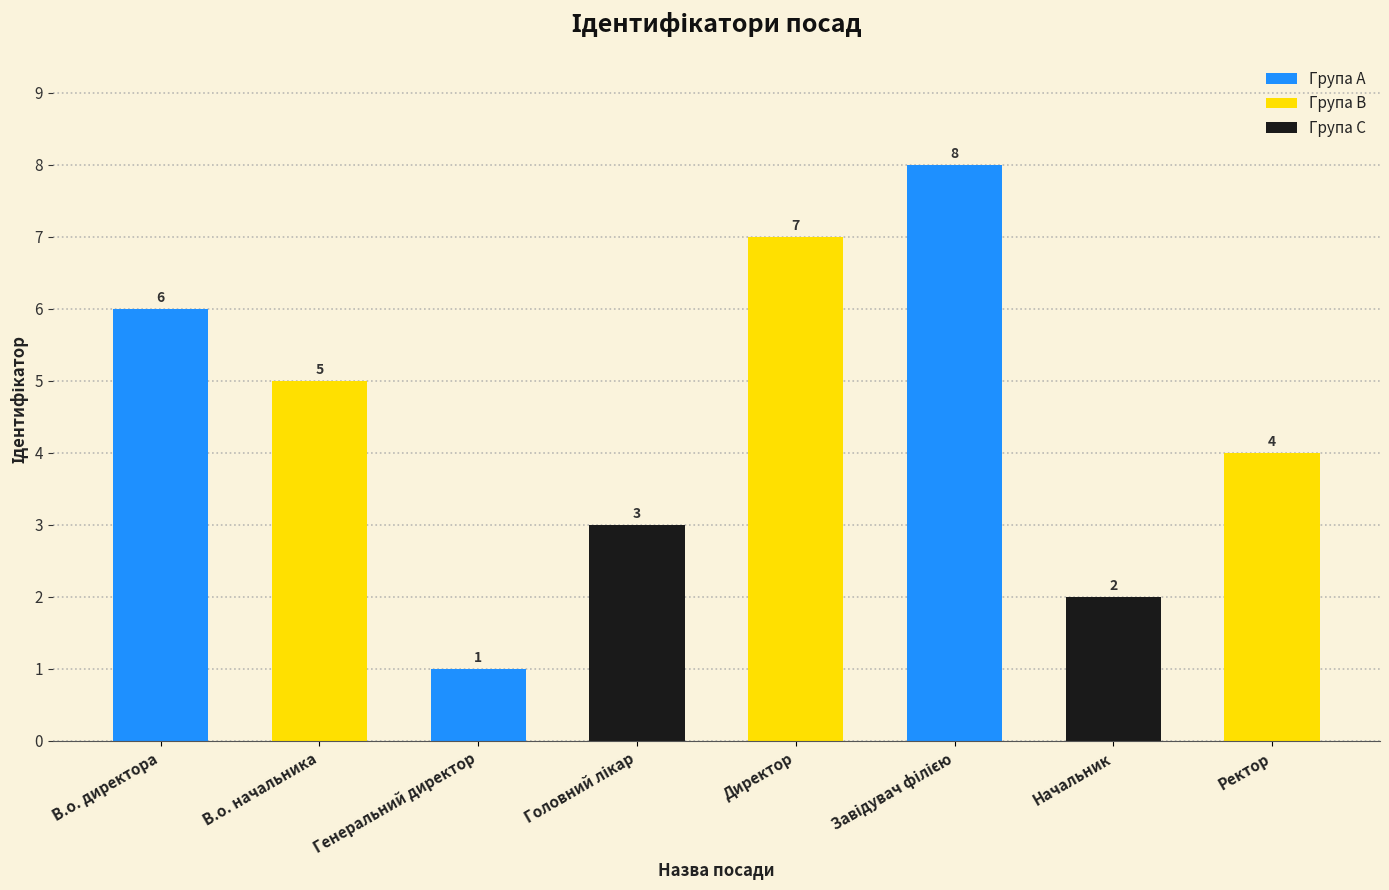

What is the greatest value displayed?

8